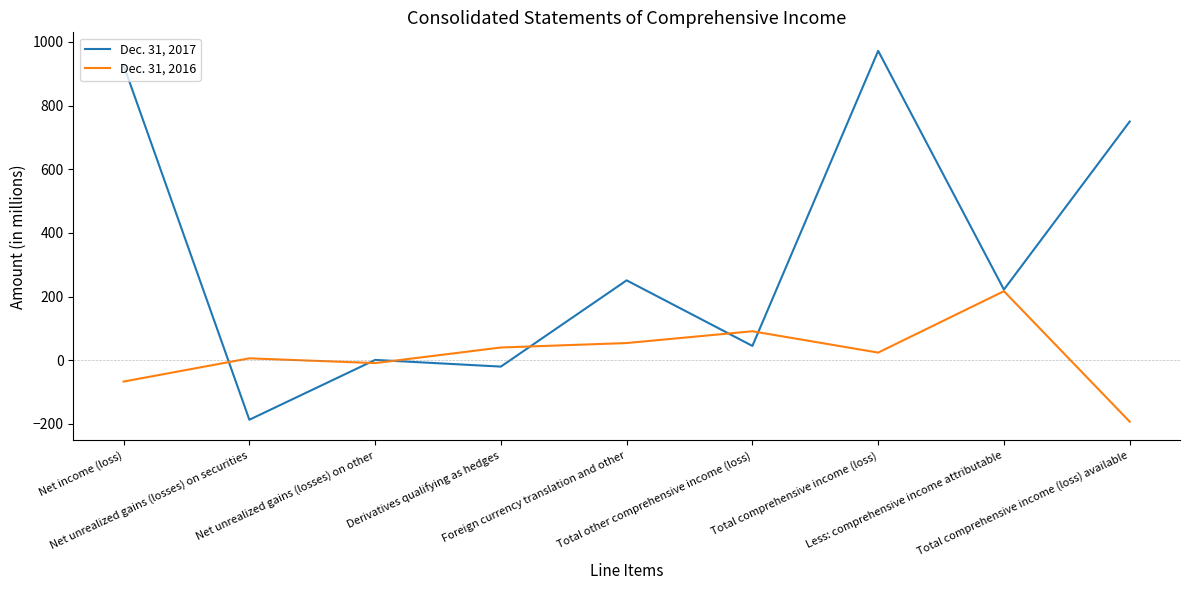

How many lines are shown in the chart?

2